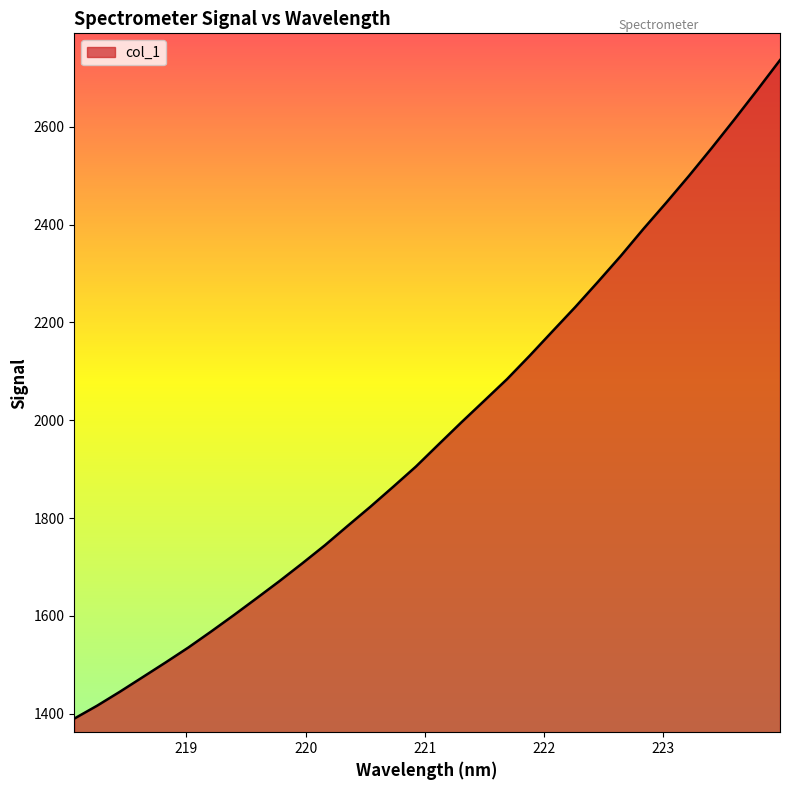

What is the difference between the maximum and minimum values?

1346.1